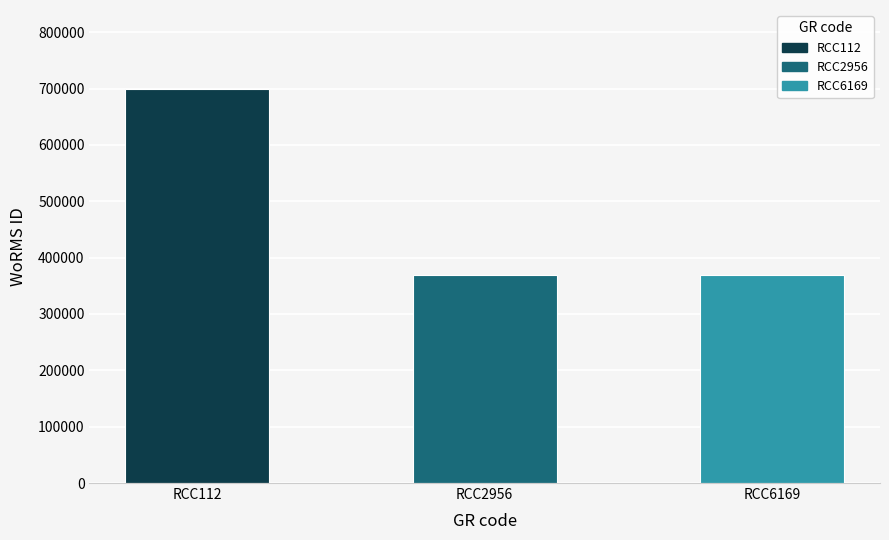

At which category does the chart reach its peak across all series?

RCC112